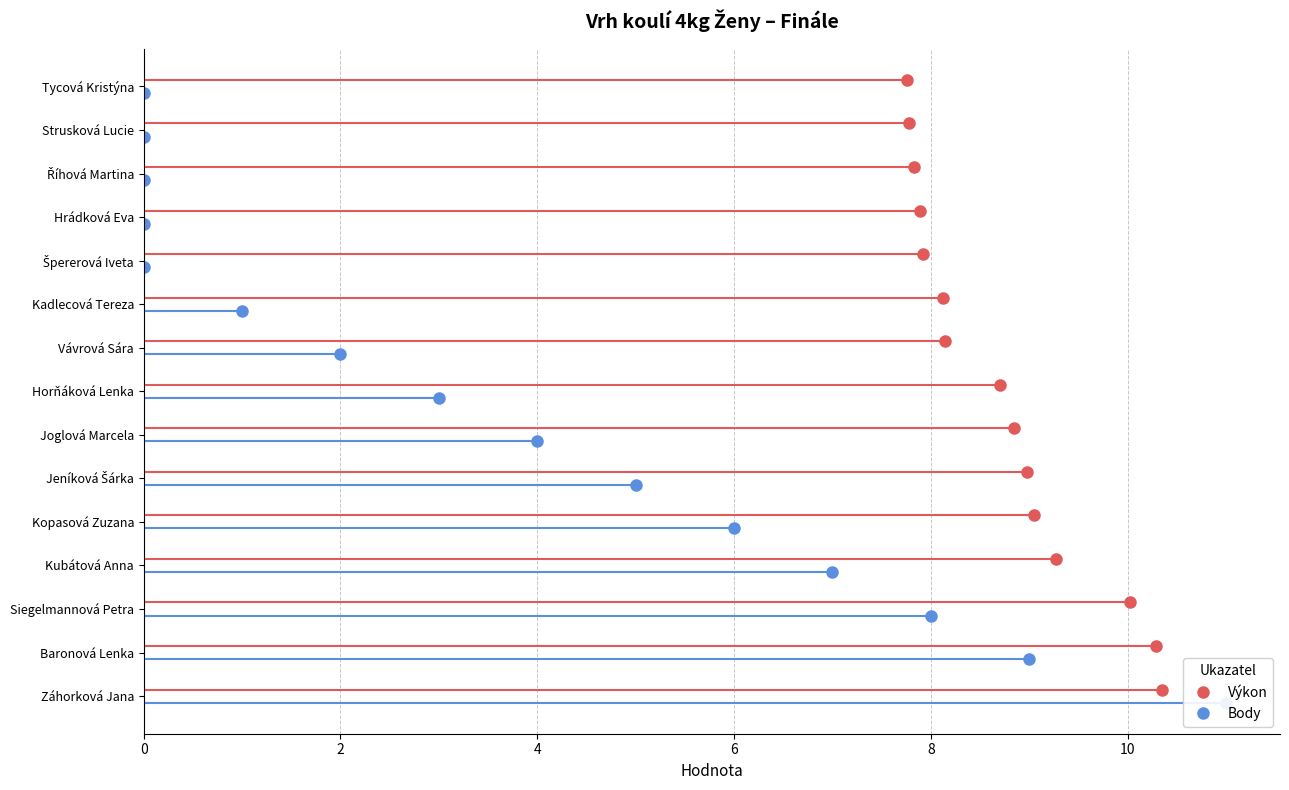

Which series changed the most between Říhová Martina and Strusková Lucie?

Výkon